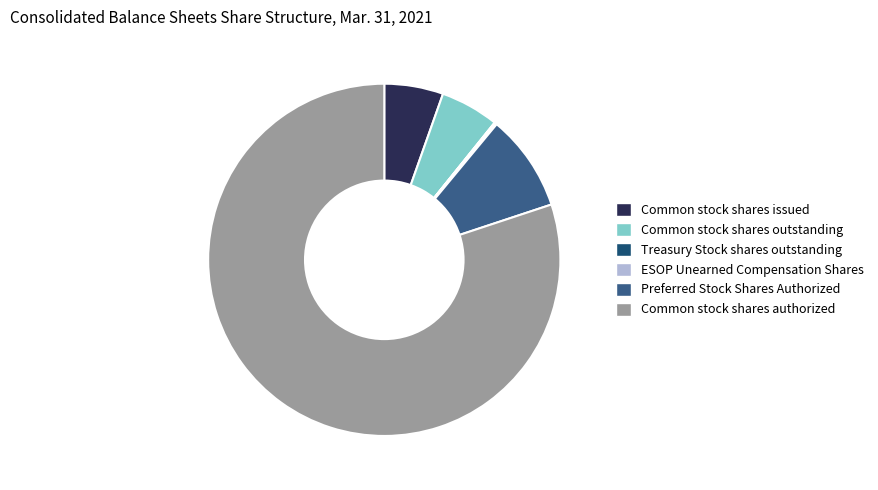

How much of the chart is everything except Common stock shares authorized?

19.9%